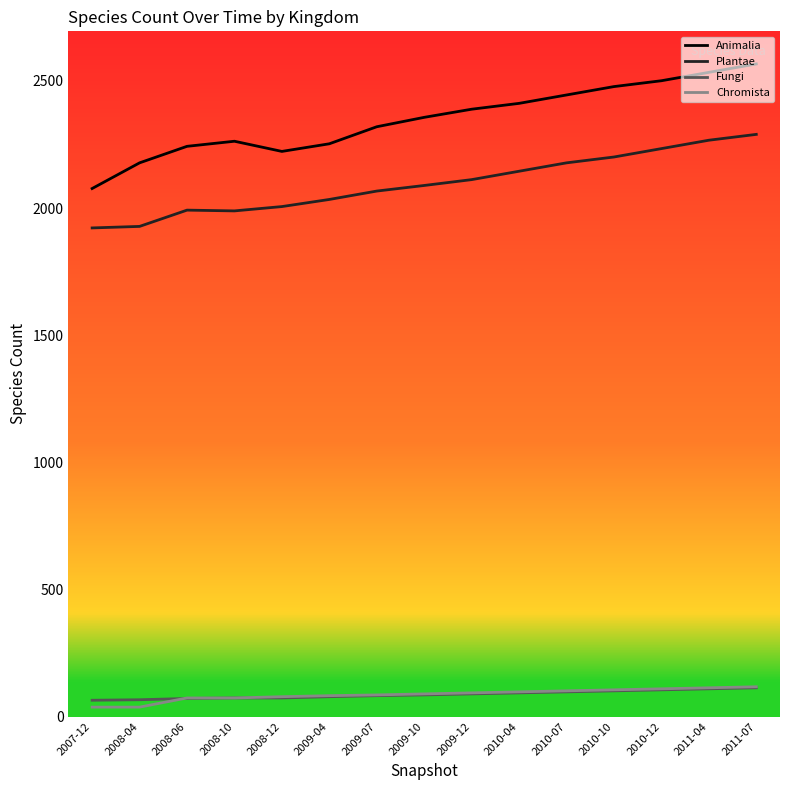

True or false: Animalia and Chromista cross at least once.

False